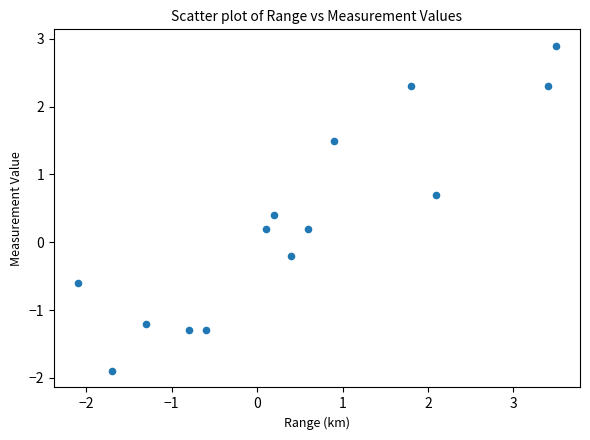

What is the range of Y values (max minus min)?

4.8